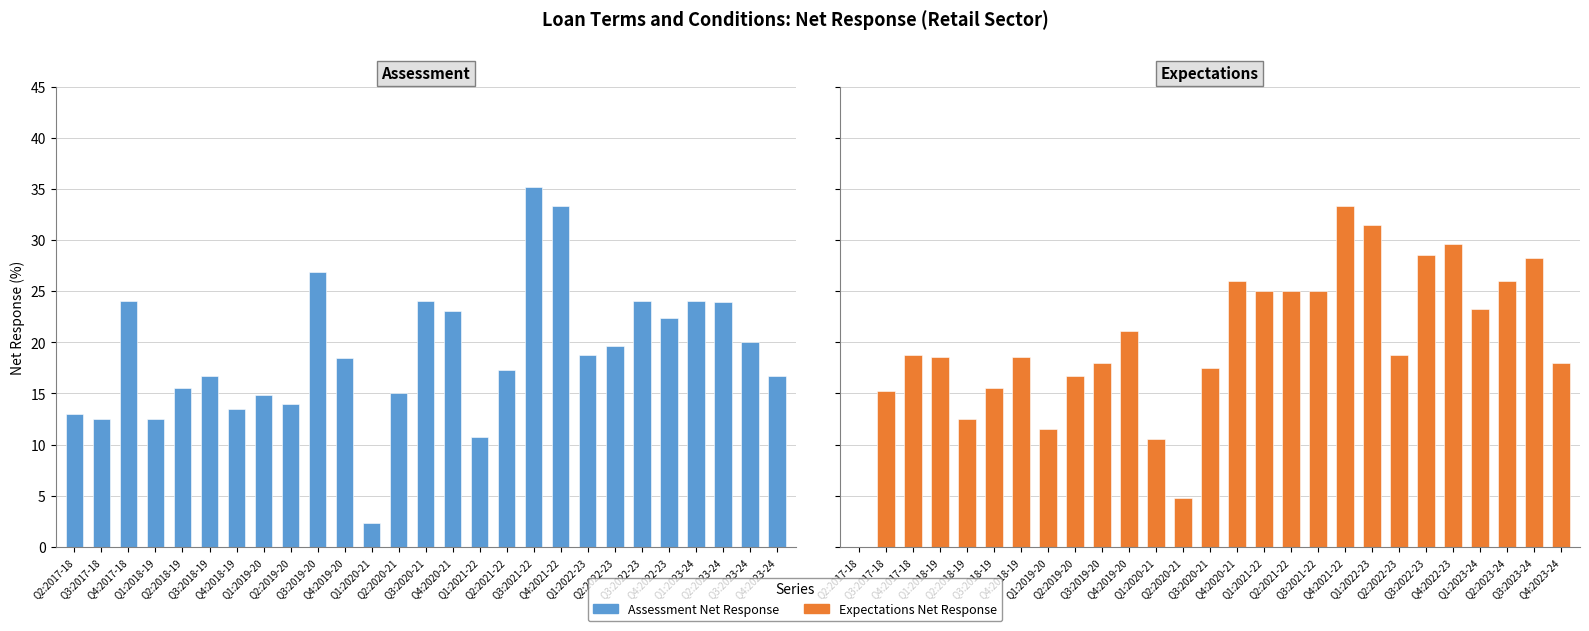

How many bars are there in total?

54